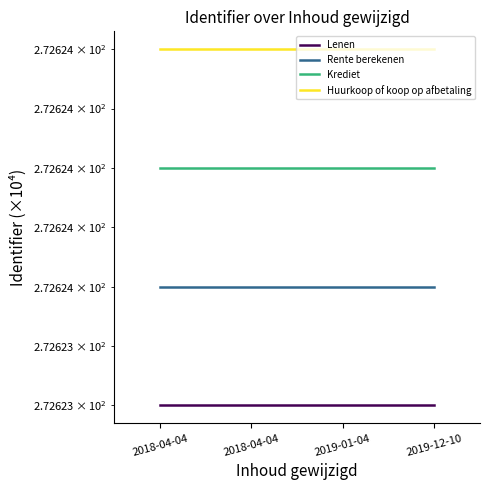

True or false: Krediet and Rente berekenen cross at least once.

False